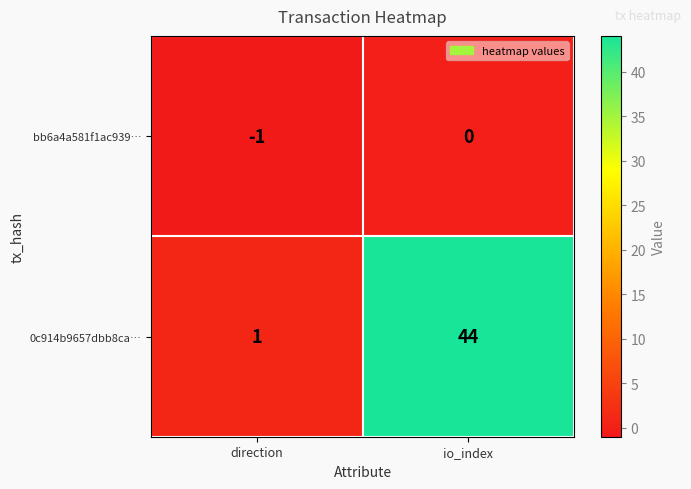

Which category has the highest value in the bb6a4a581f1ac939… series?

io_index